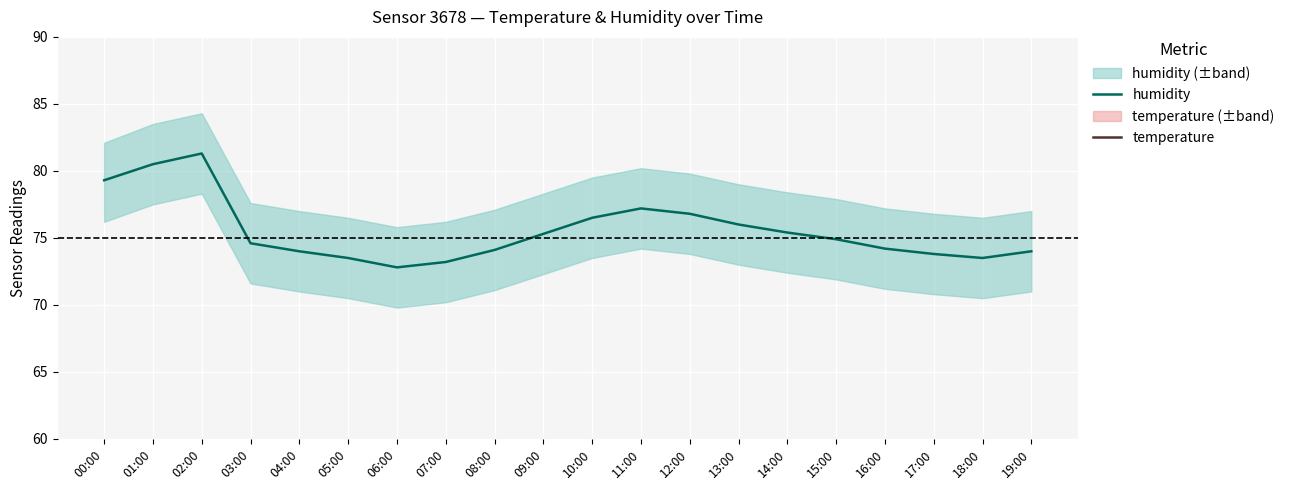

Which series has the widest spread of values?

humidity